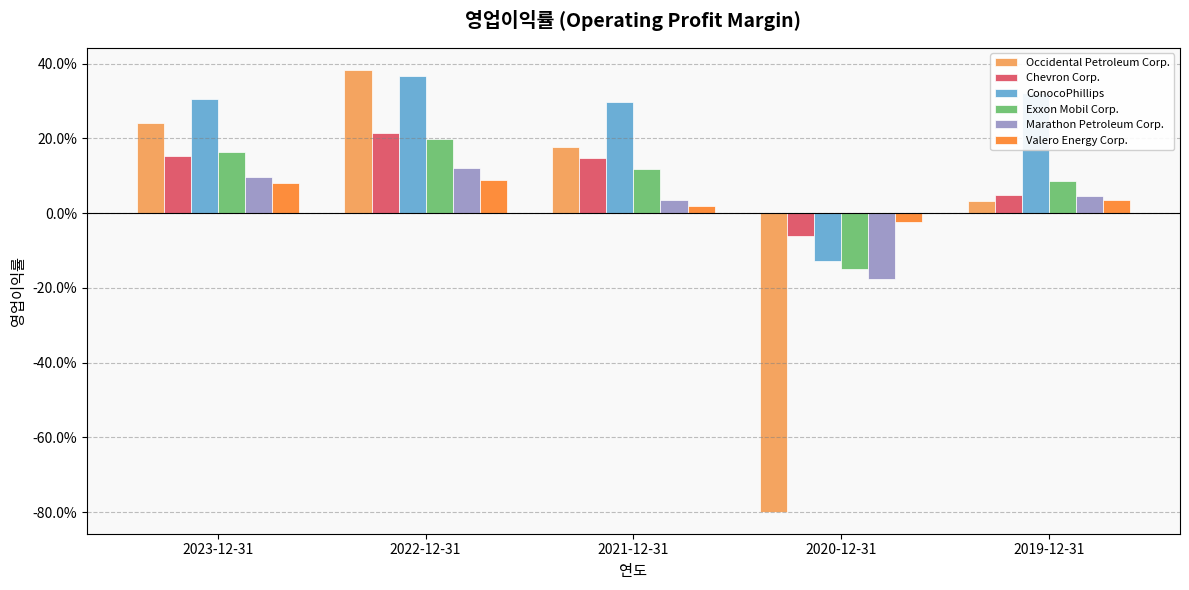

Which series has the largest total across all categories?

ConocoPhillips